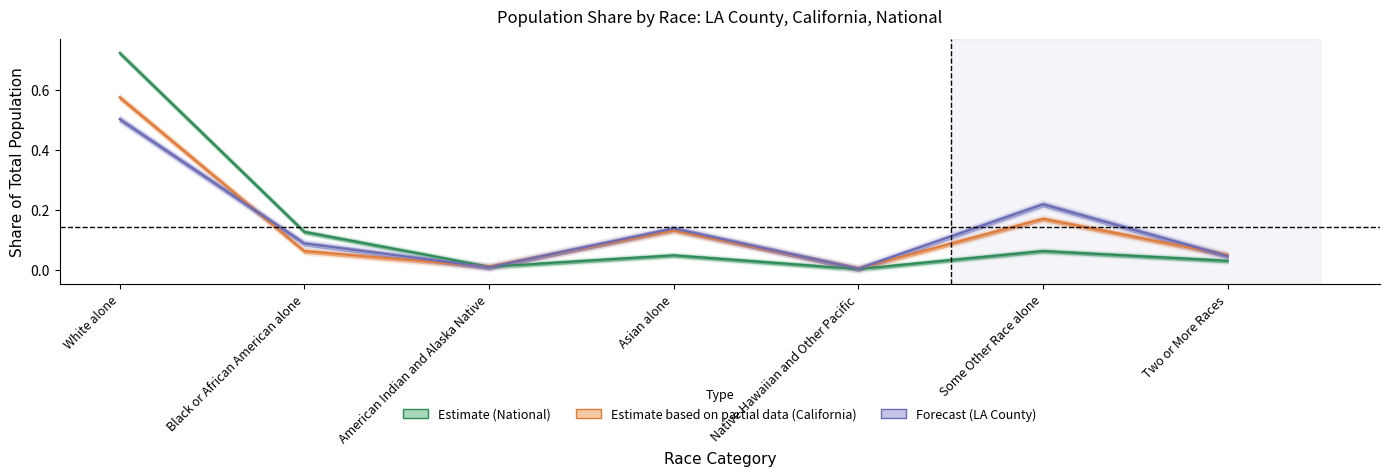

How many lines are shown in the chart?

3